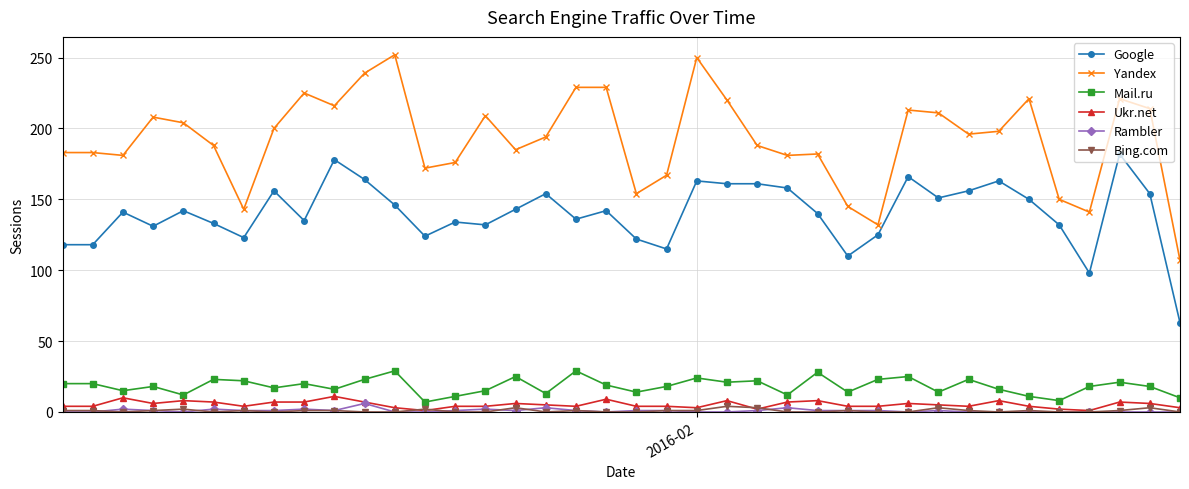

At how many categories does at least one series exceed 67?

38